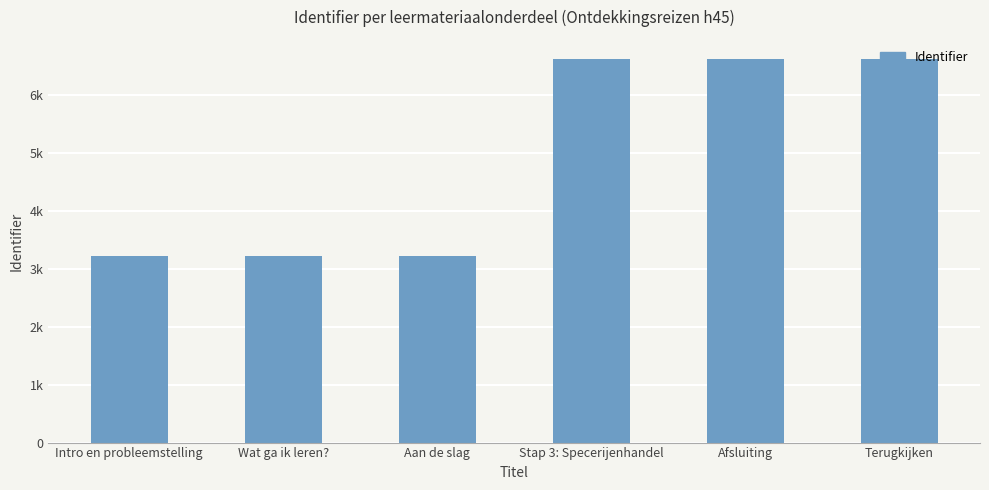

What is the ratio of the value at Terugkijken to the value at Afsluiting?

1.0